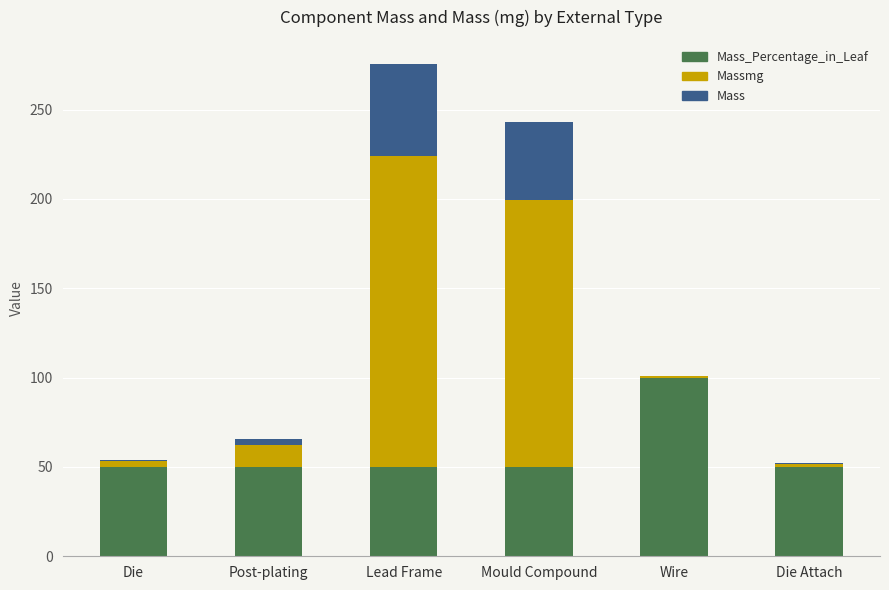

At which category is the sum across all series the highest?

Lead Frame